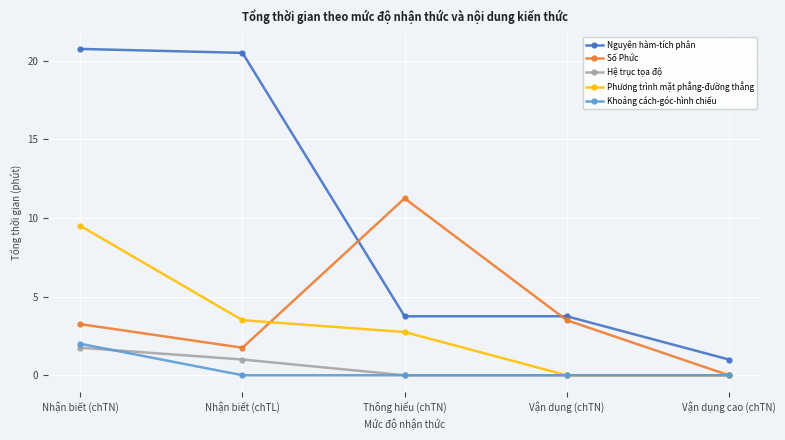

What is the total value across all series at Thông hiểu (chTN)?

17.8